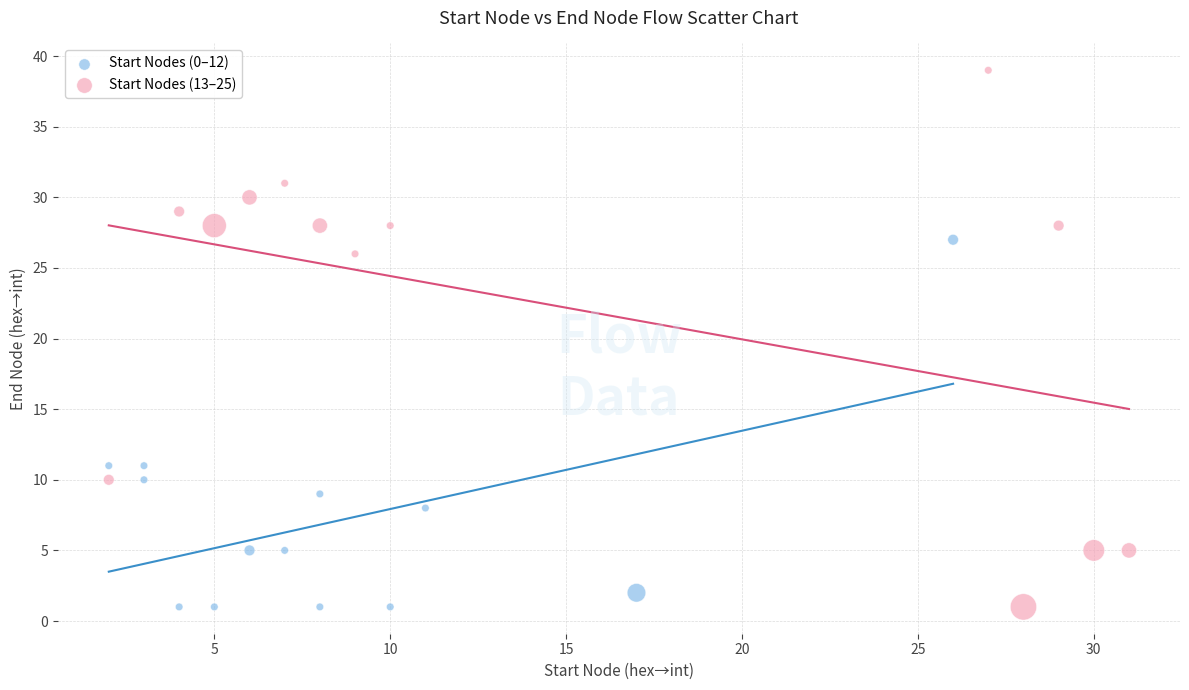

Which series reaches the maximum Y coordinate?

Start Nodes (13–25)